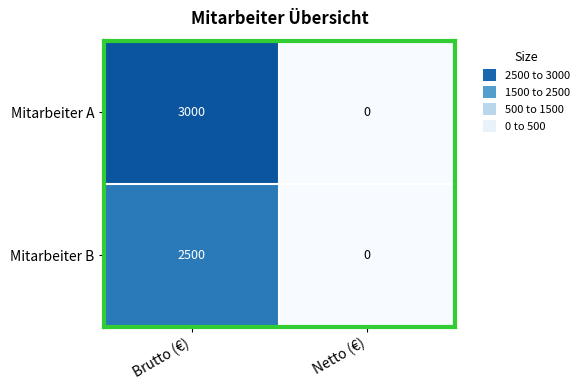

Rank the categories by Mitarbeiter A value from highest to lowest.

Brutto (€), Netto (€)